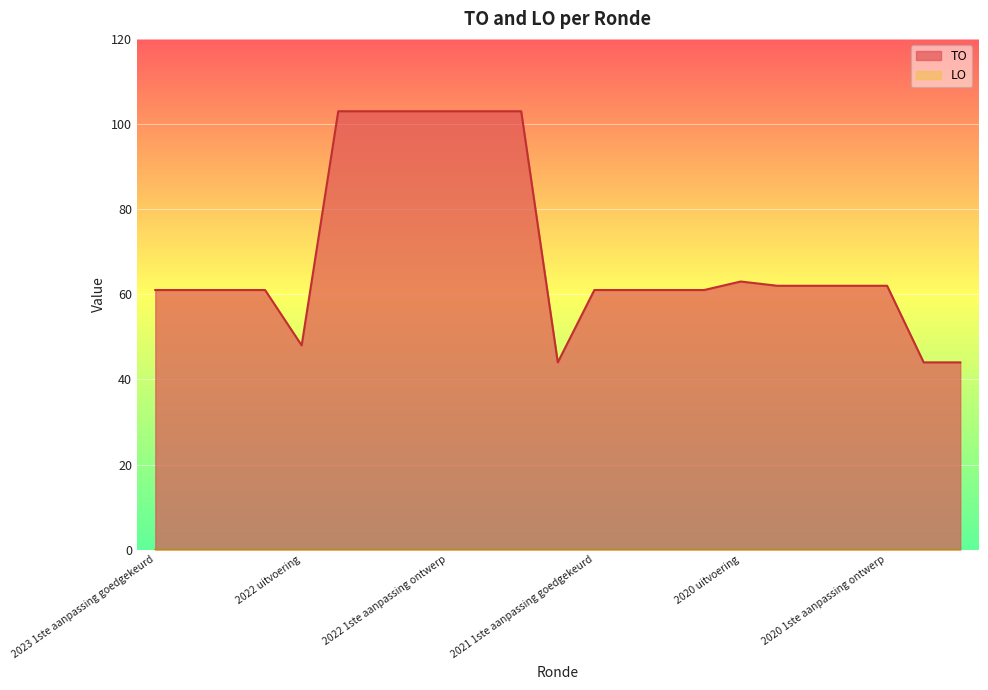

What is the total value across all series at 2020 uitvoering?

63